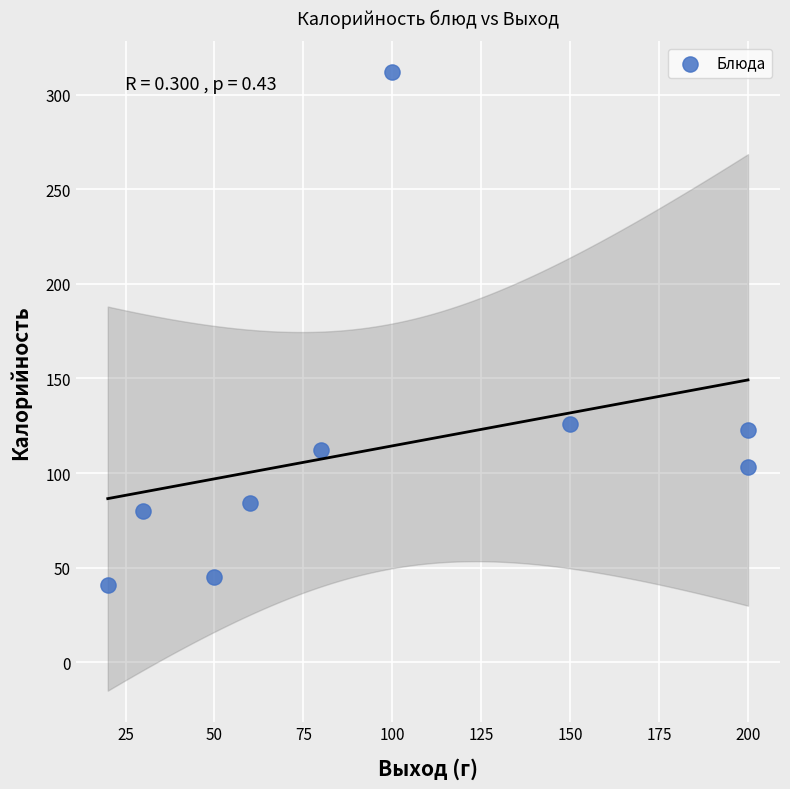

What is the range of Y values (max minus min)?

271.4